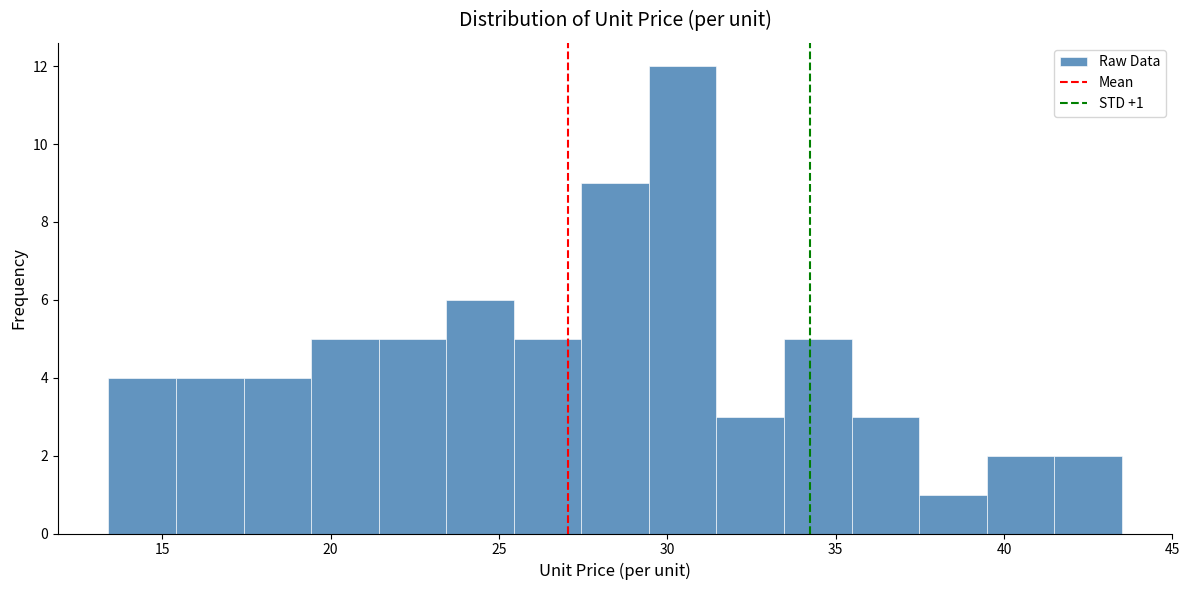

Over which range of the x-axis is the bar tallest?

29.5 to 31.5